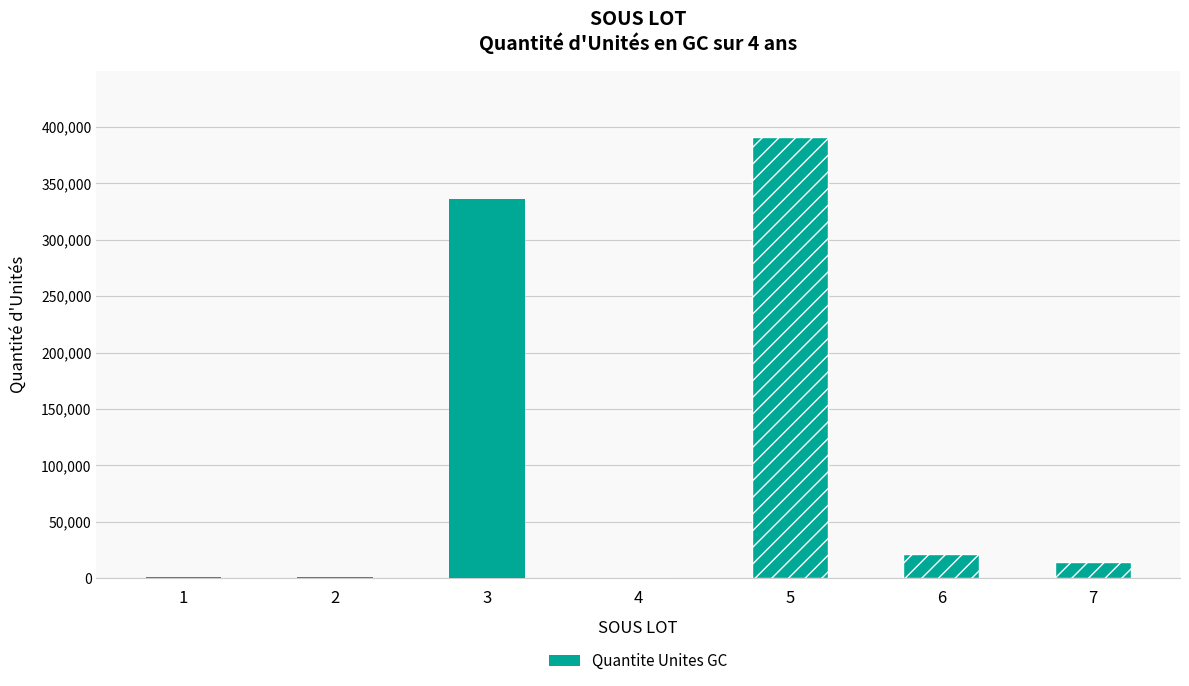

Does the chart contain stacked bars?

No